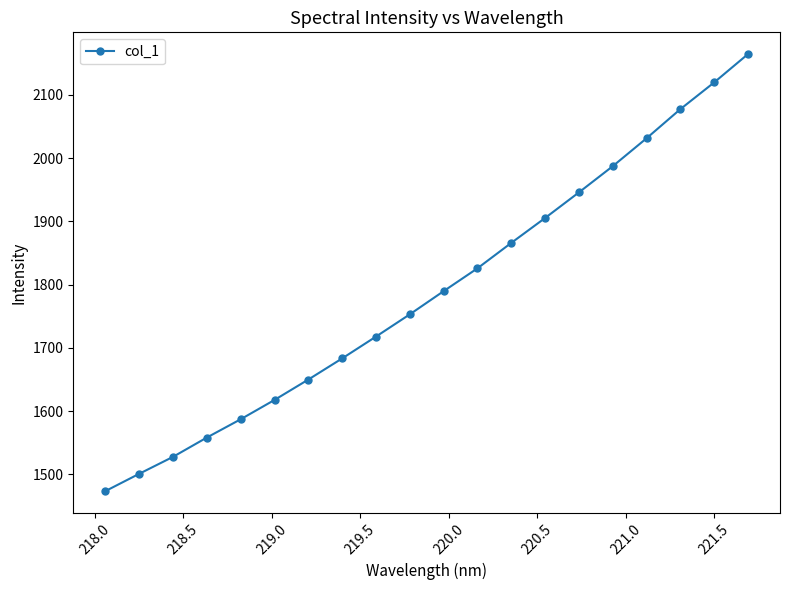

True or false: there are more than 1 points higher than both neighbors.

False